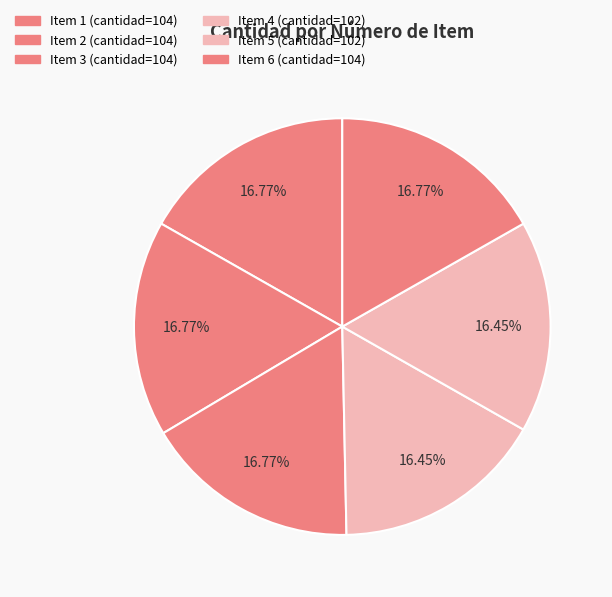

How many slices are in this pie chart?

6